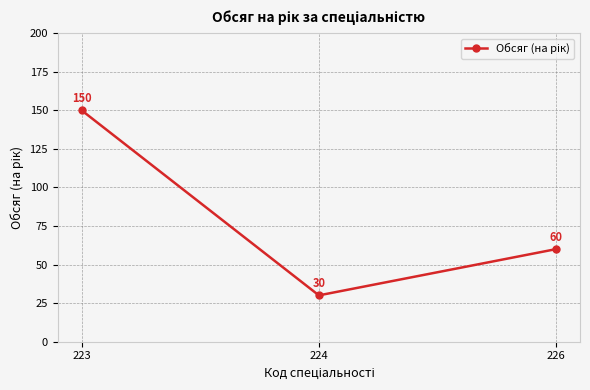

Where does the data first go above 60?

223